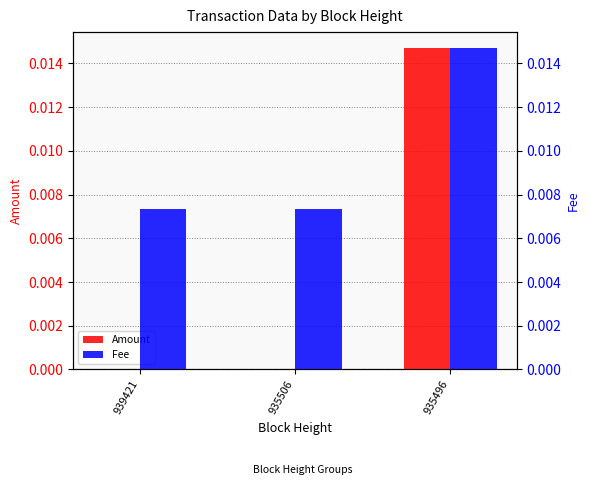

Which category has the lowest value in the Amount series?

939421